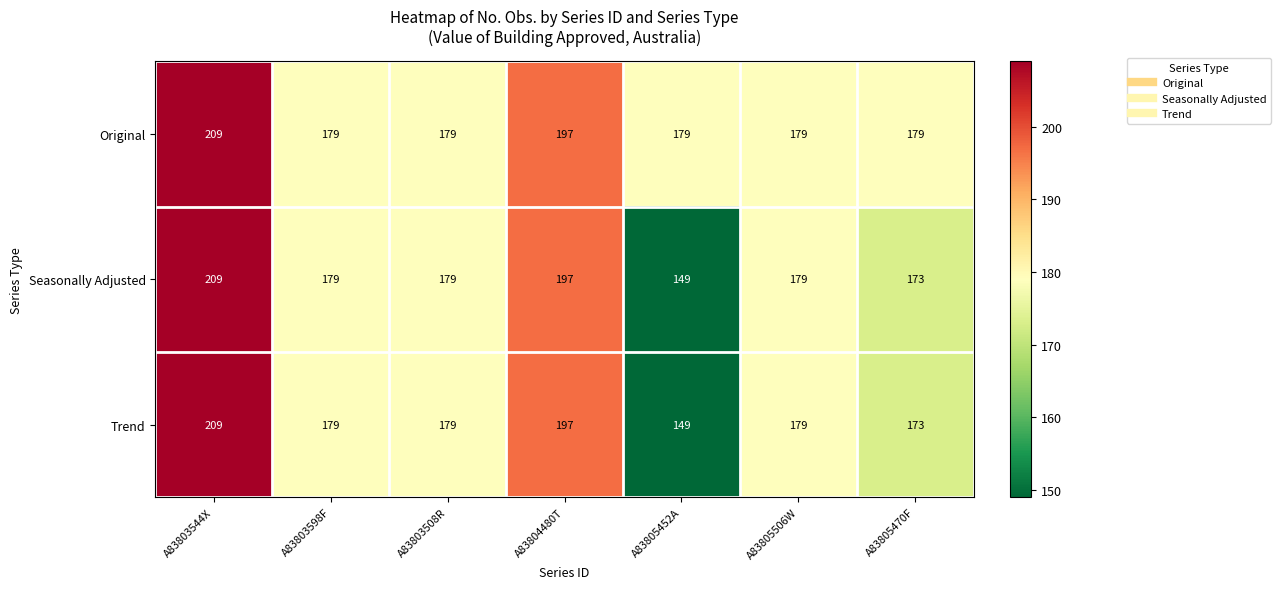

The value of Original at A83803508R is 179. True or false?

True